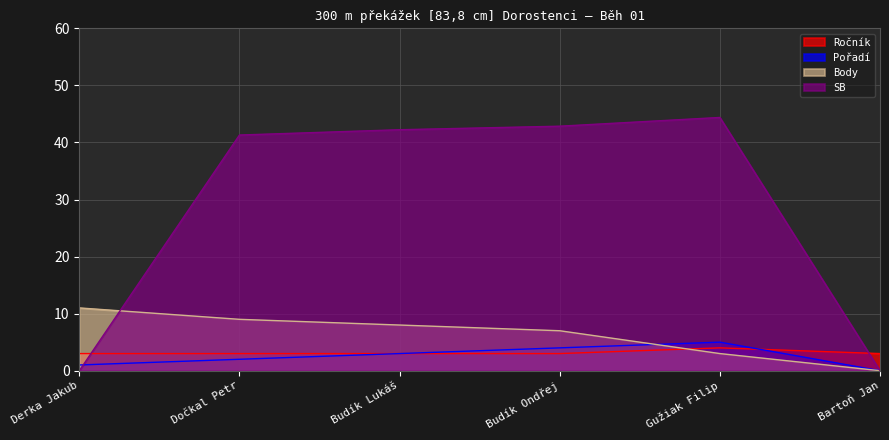

What is the difference between the maximum and second lowest values in the Pořadí series?

4.0